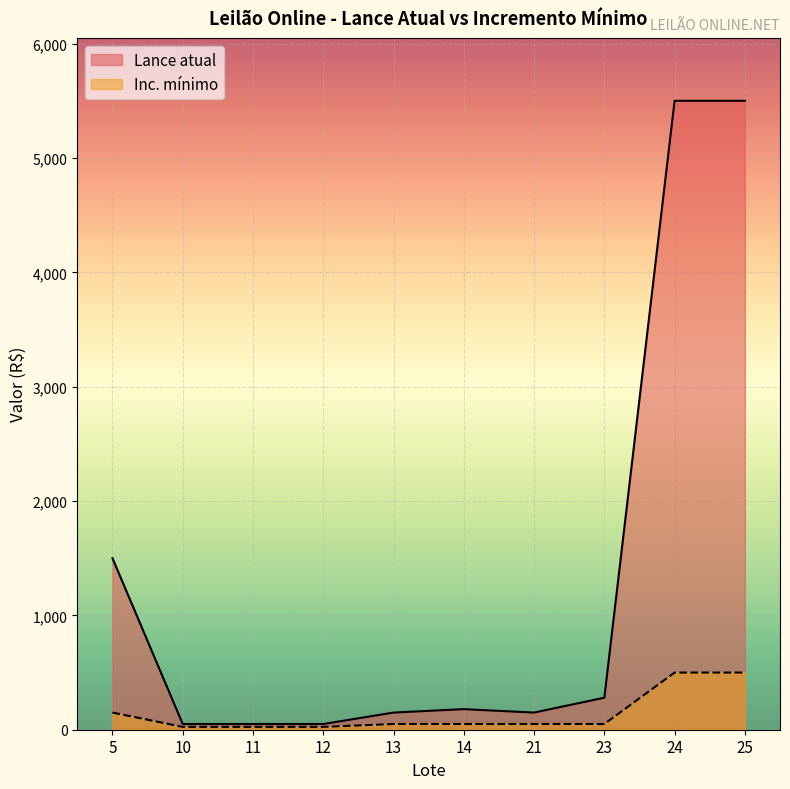

Which label corresponds to the smallest value in the chart?

10